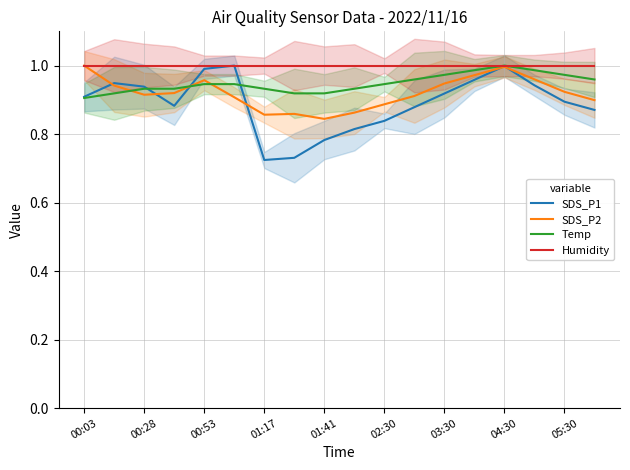

What is the value of the SDS_P2 point at the 9th from the left?

0.8